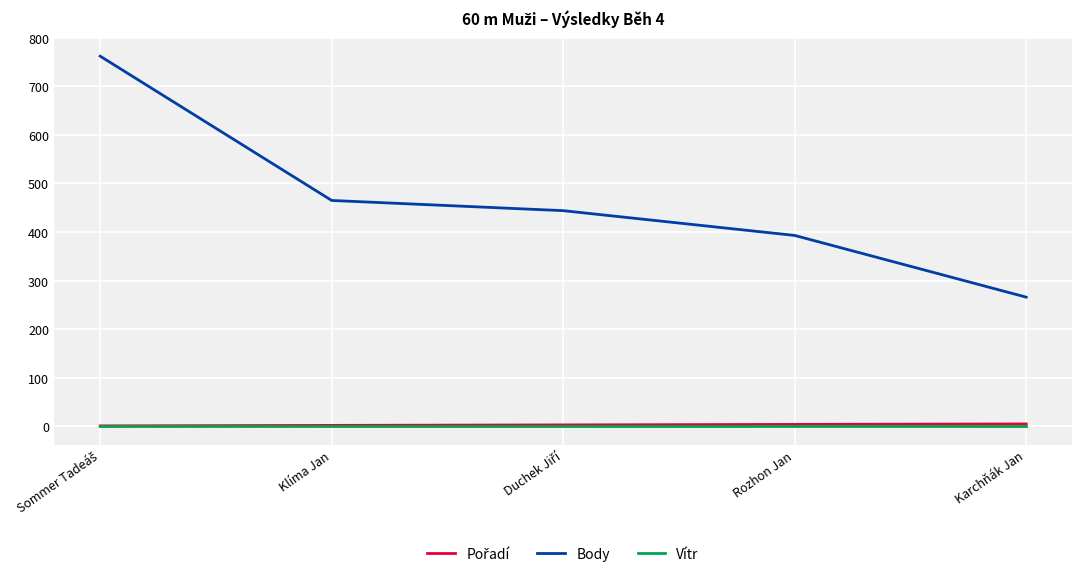

Which series has the largest range (max minus min)?

Body